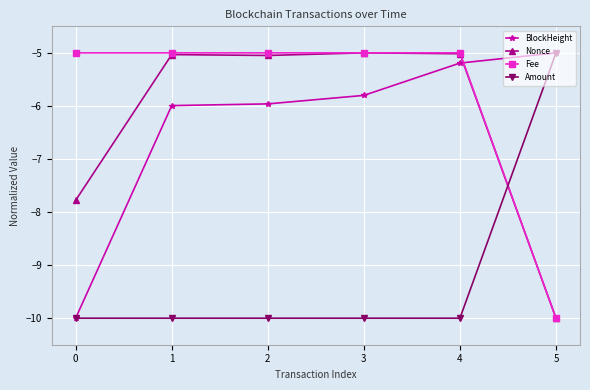

What value does the BlockHeight series have at 5?

-5.0